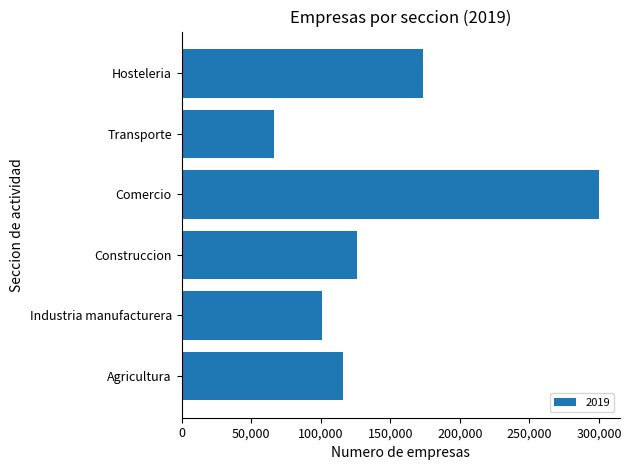

What is the greatest value displayed?

300159